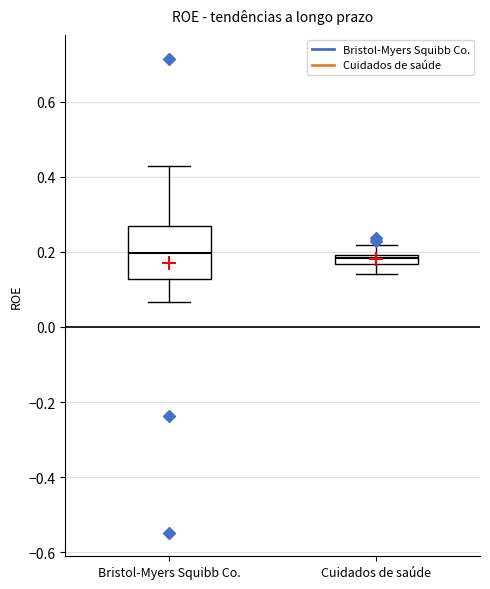

Which box is the tallest, from its lower edge to its upper edge?

Bristol-Myers Squibb Co.